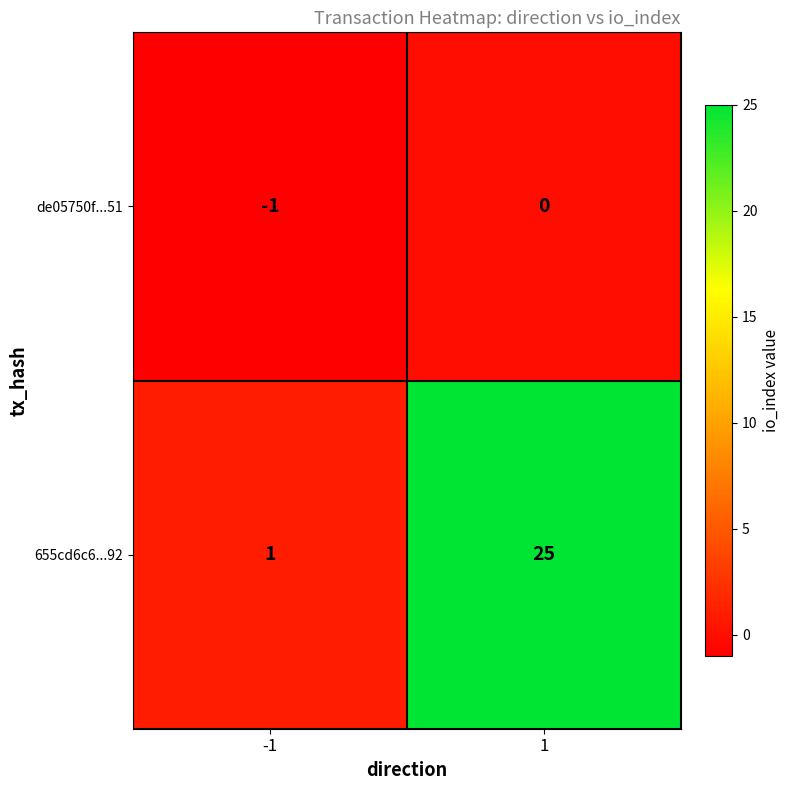

Which series has the largest total across all categories?

655cd6c6...92